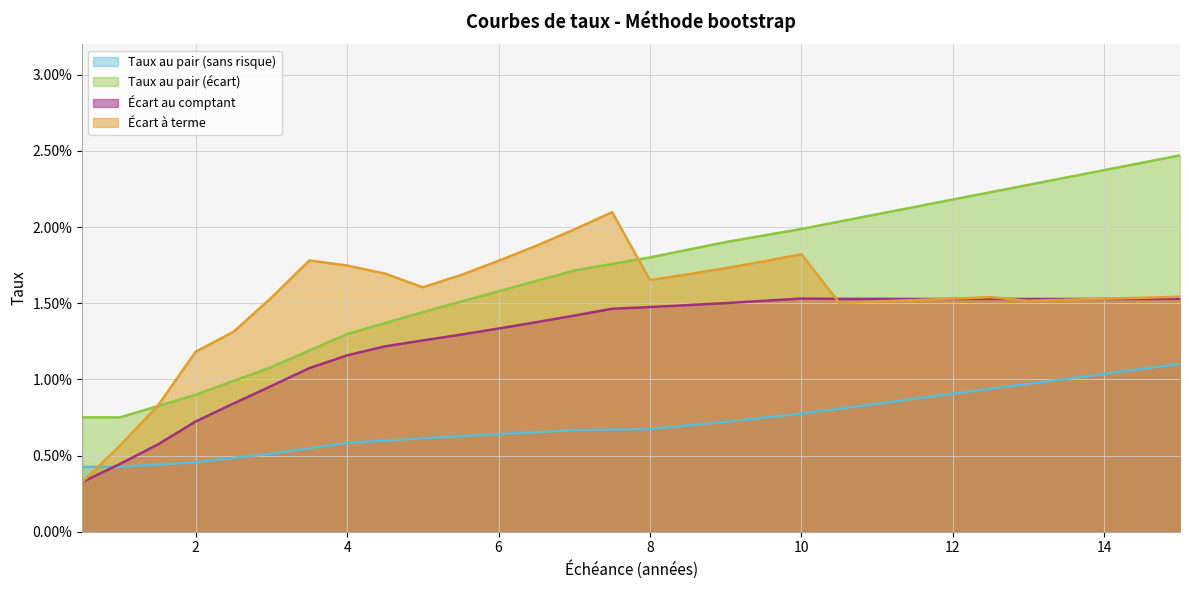

How many intersections are there between Taux au pair (écart) and Écart à terme?

2